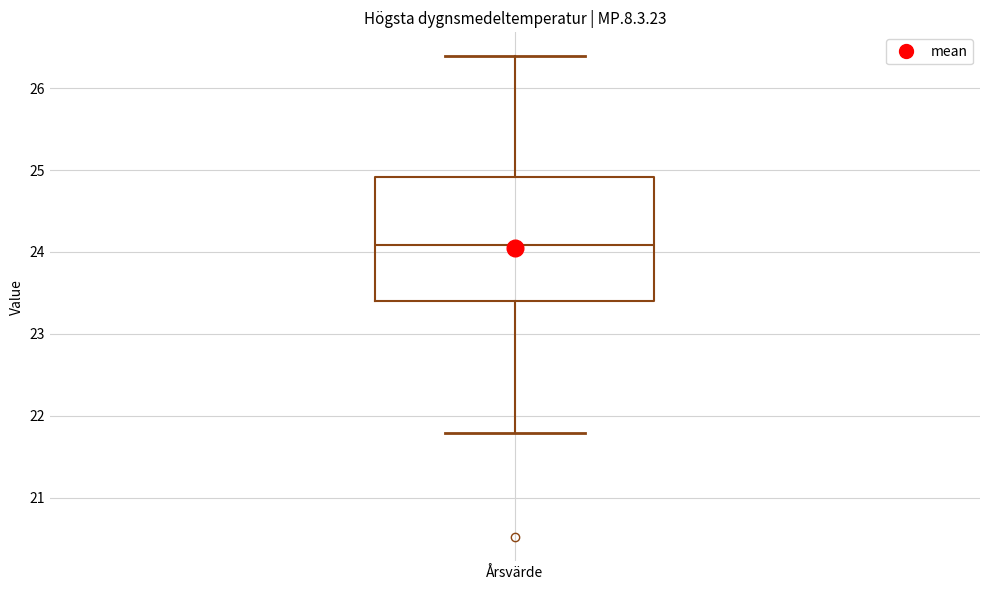

Read this box plot against the y-axis: the position of the median line, the range covered by the box, and the ends of both whiskers. The values are not printed on the chart, so give them approximately, as read against the axis.

median 24.1, box 23.4 to 24.9, whiskers 21.8 to 26.4